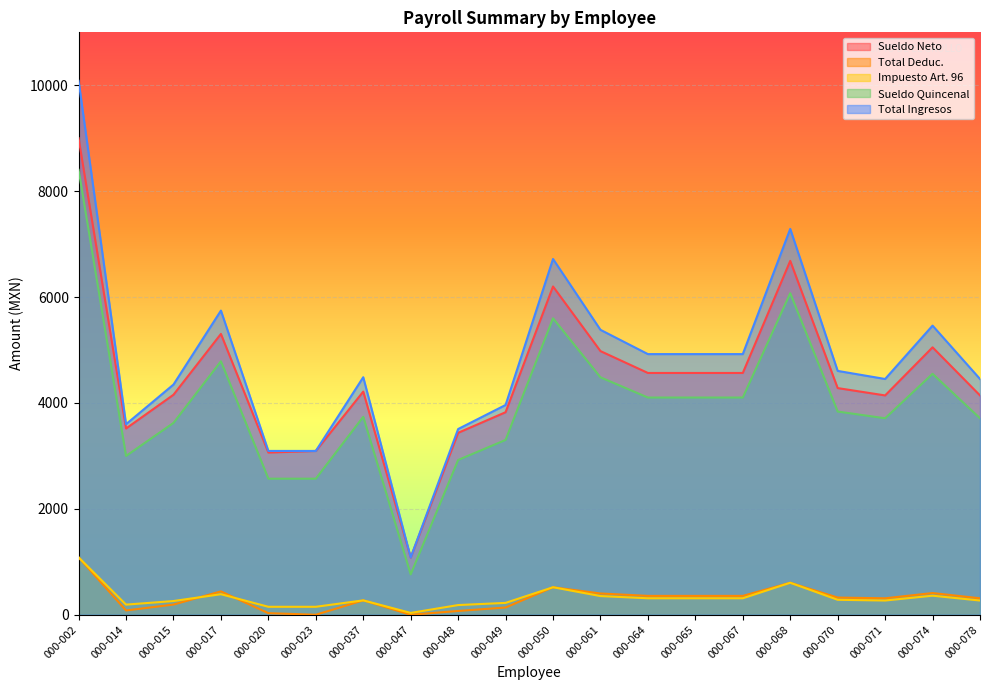

What is the total value across all series at 000-020?

8907.8